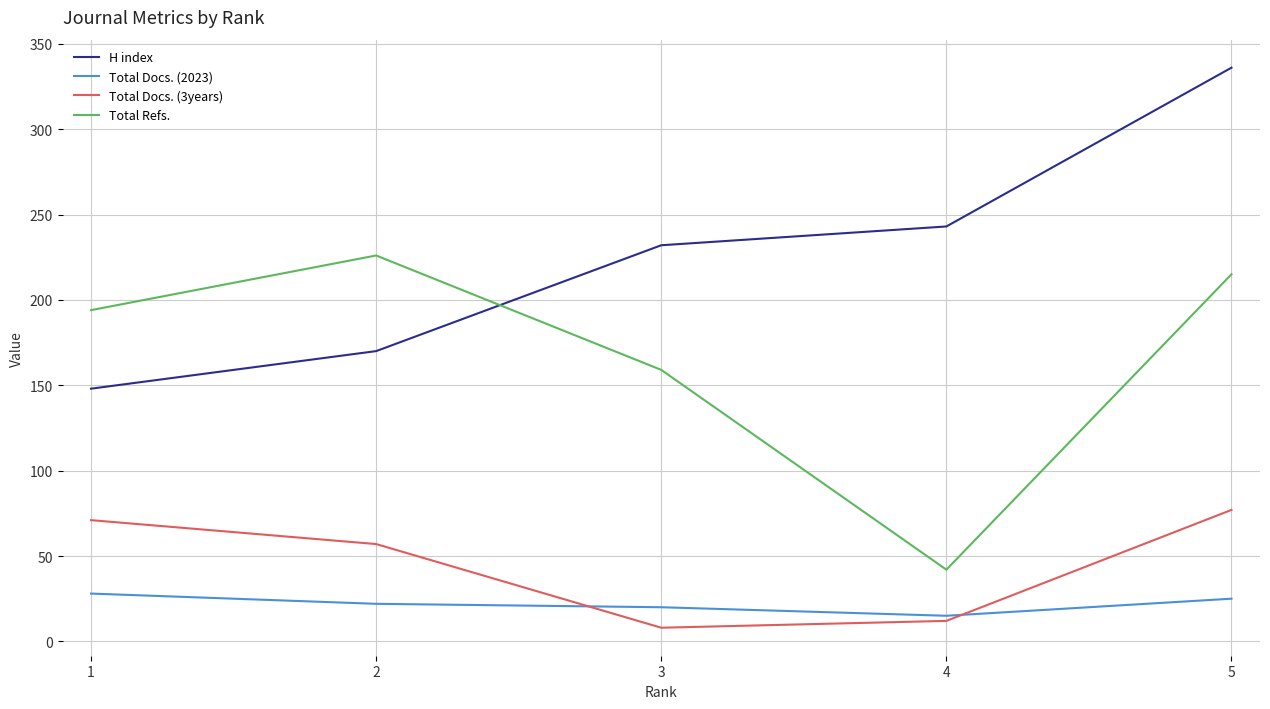

What is the maximum value shown in the chart?

336